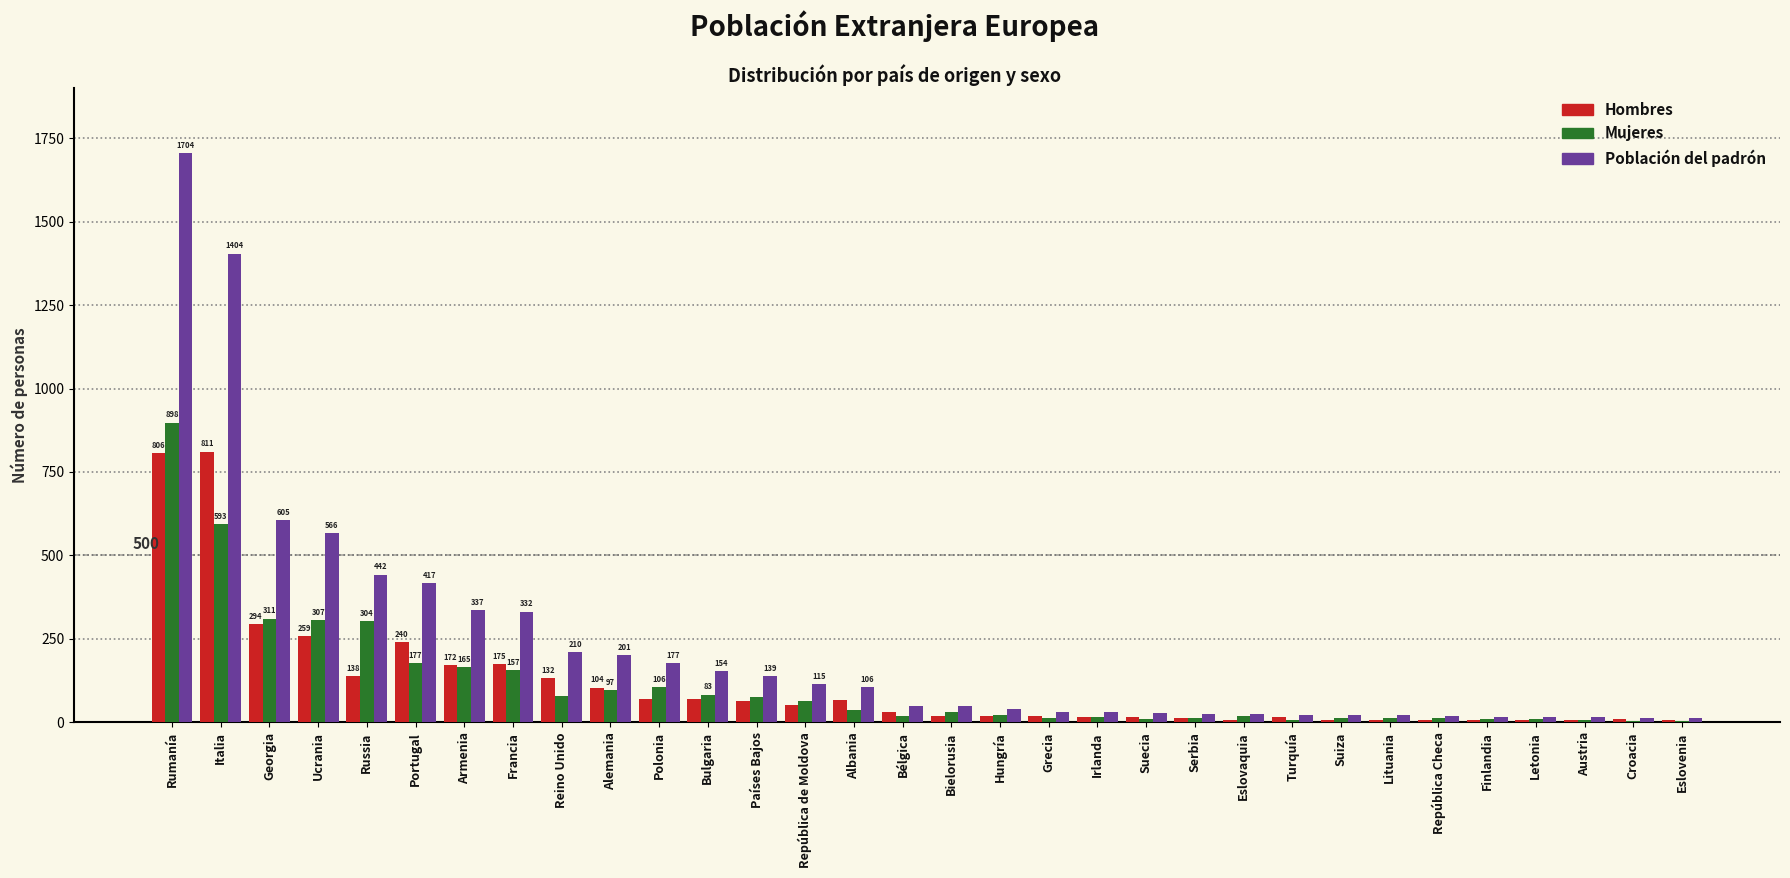

True or false: Población del padrón has a value of 946 at Georgia.

False